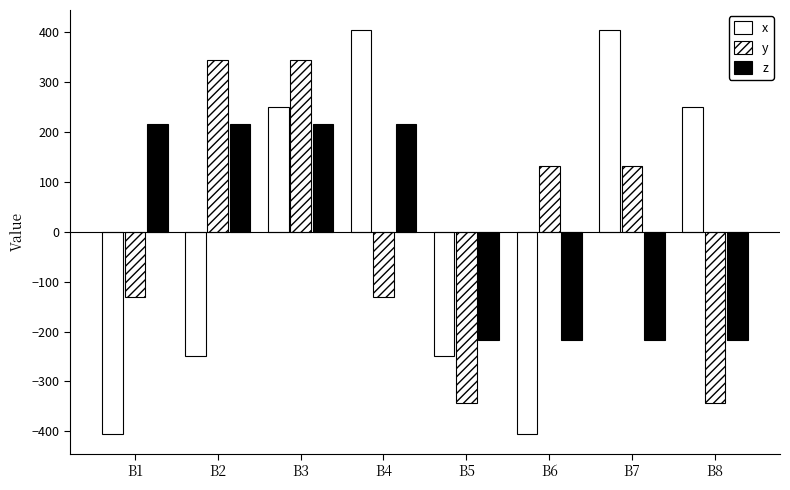

How many negative values does the z series have?

4